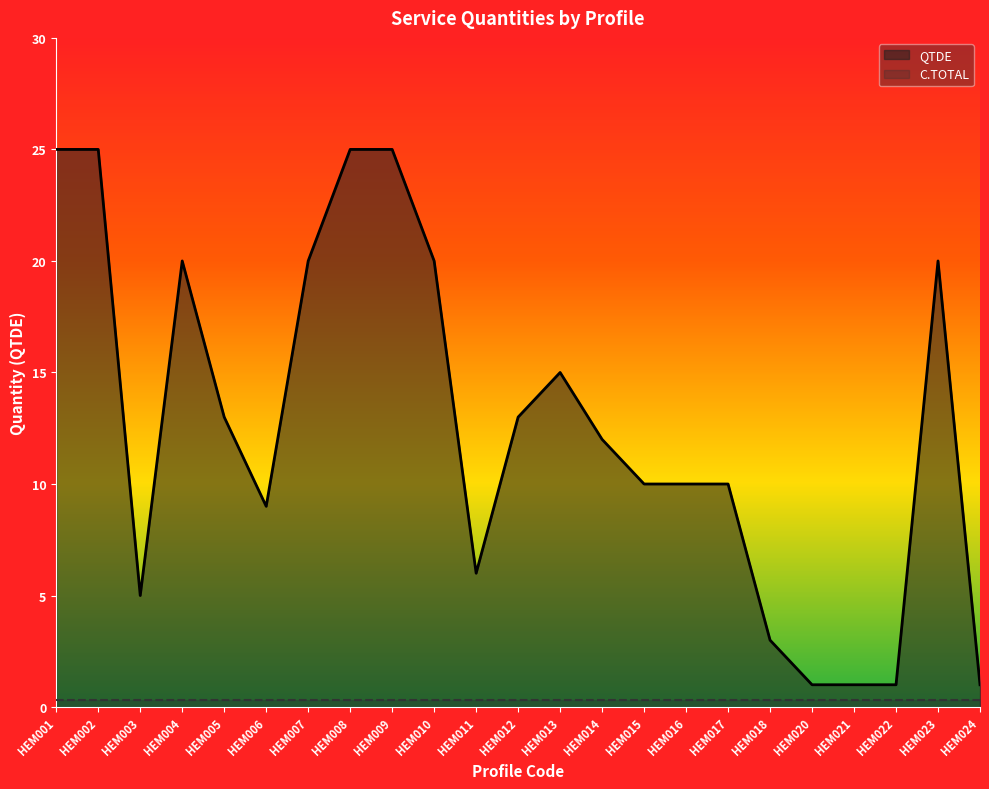

Reading left to right, list all the values displayed in this chart.

25	25	5	20	13	9	20	25	25	20	6	13	15	12	10	10	10	3	1	1	1	20	1